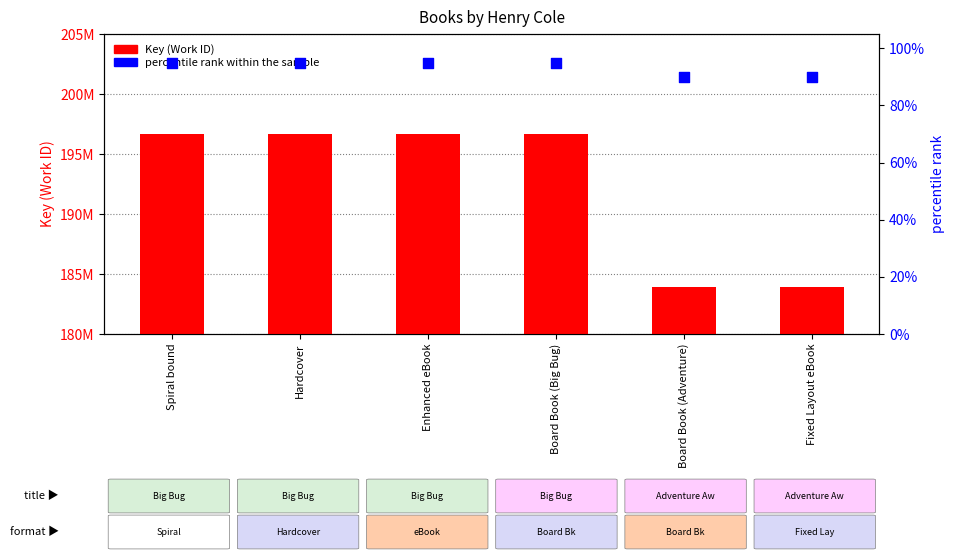

At how many categories does at least one series exceed 95256081?

6